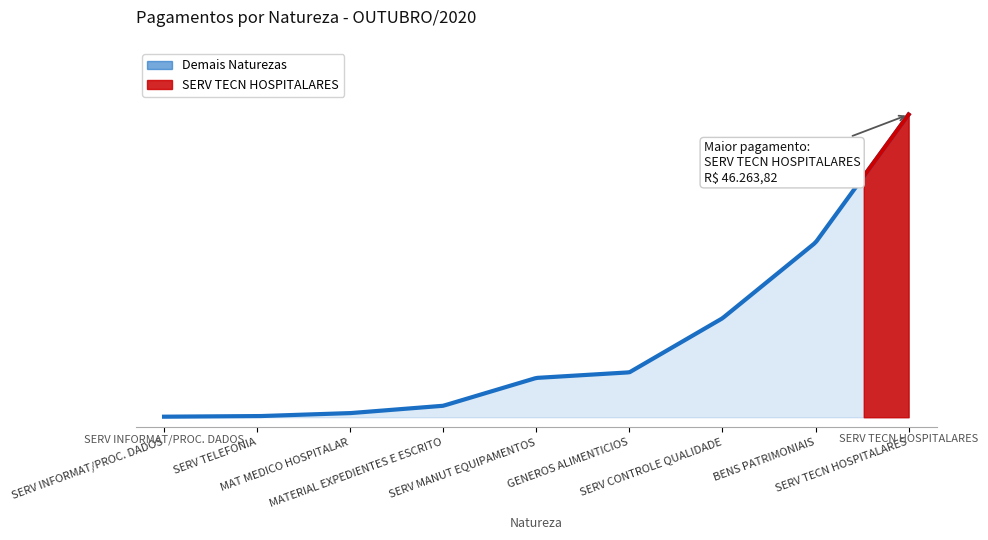

Which category has the highest value across all series?

SERV TECN HOSPITALARES